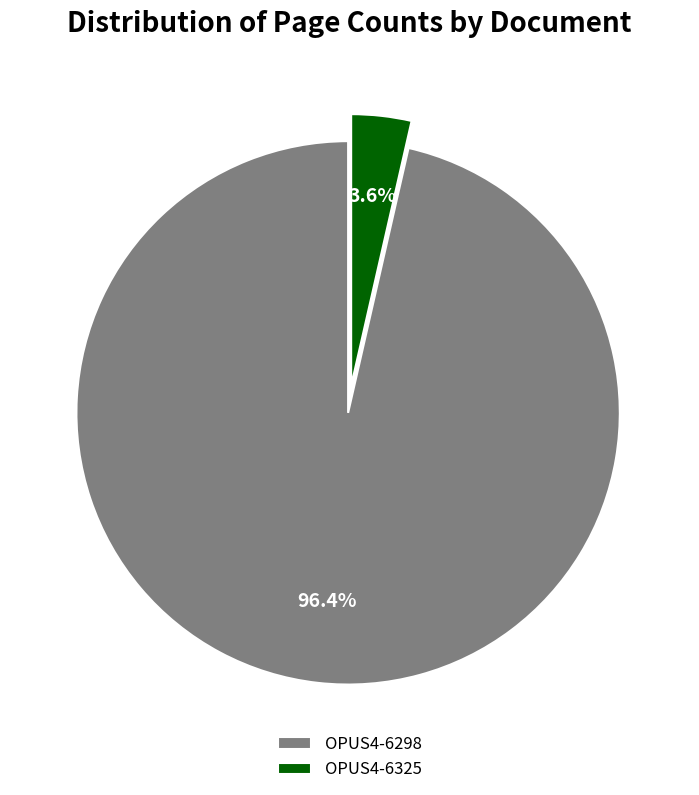

Count the number of slices in the pie.

2